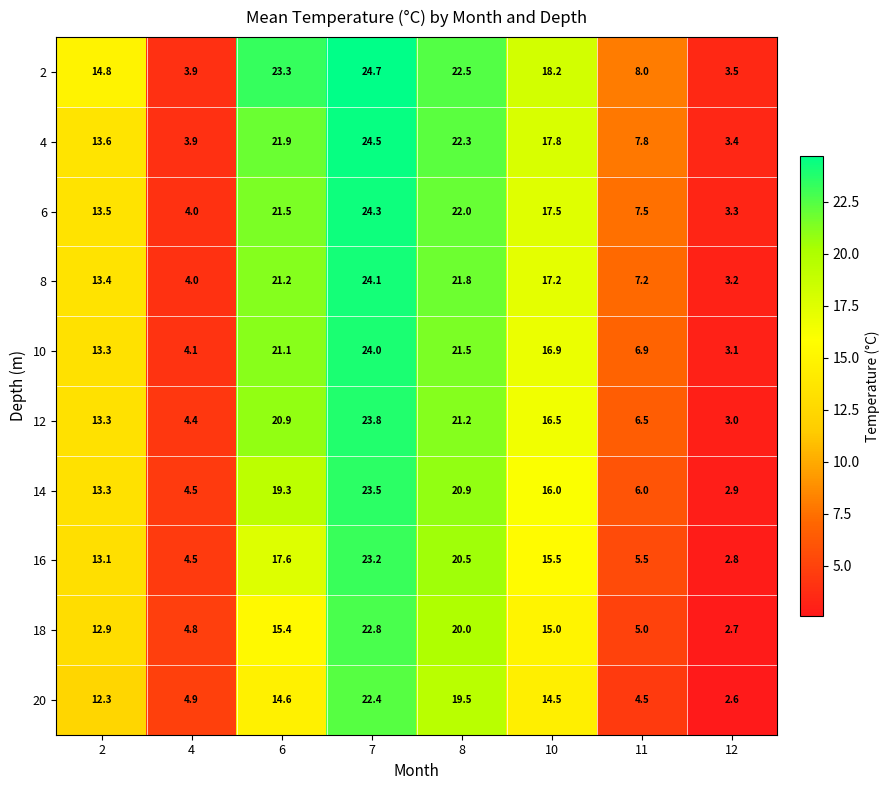

At which category does the chart reach its minimum across all series?

12